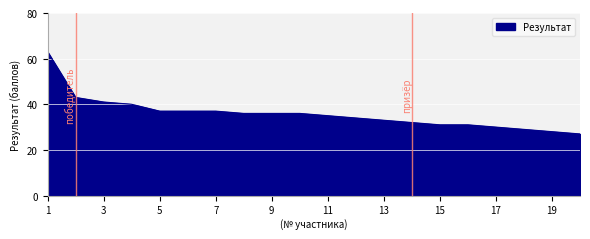

What is the maximum value shown in the chart?

63